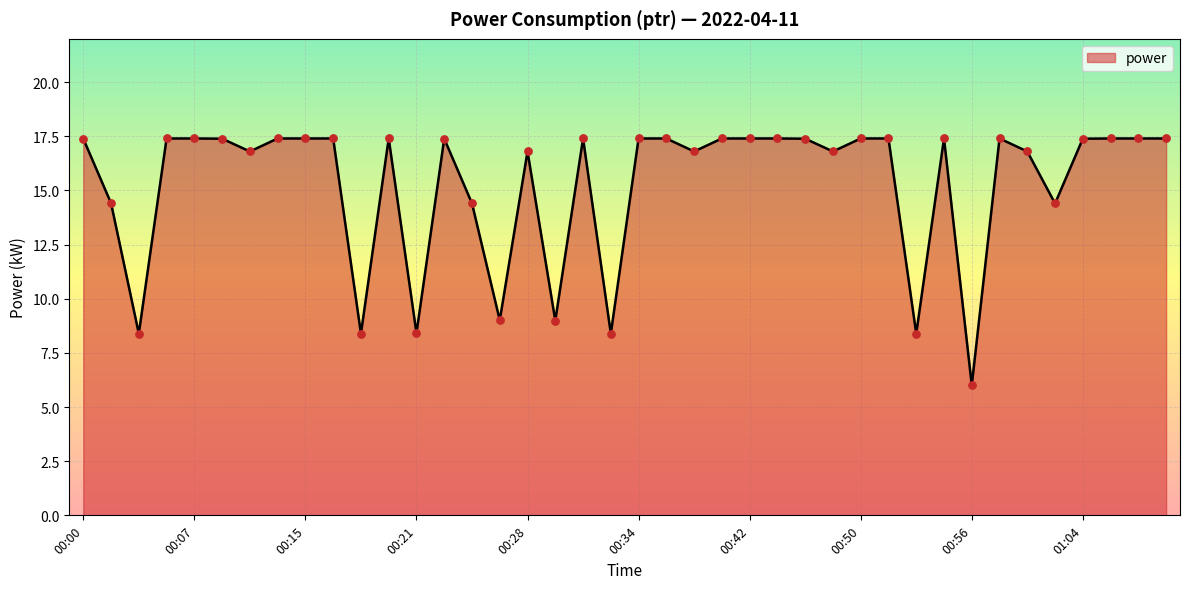

What is the maximum value shown in the chart?

17.4